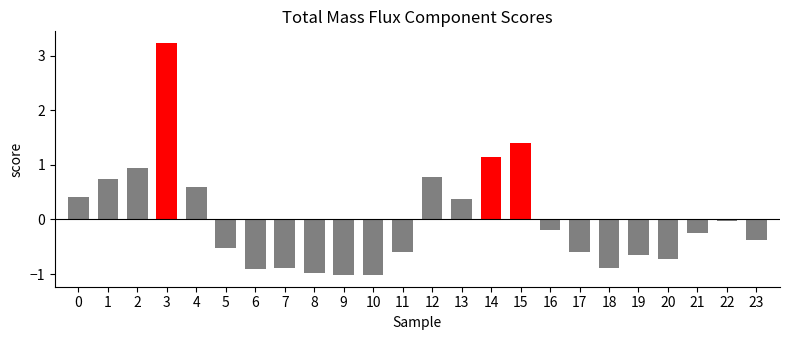

What is the difference between the maximum and second lowest values?

4.2